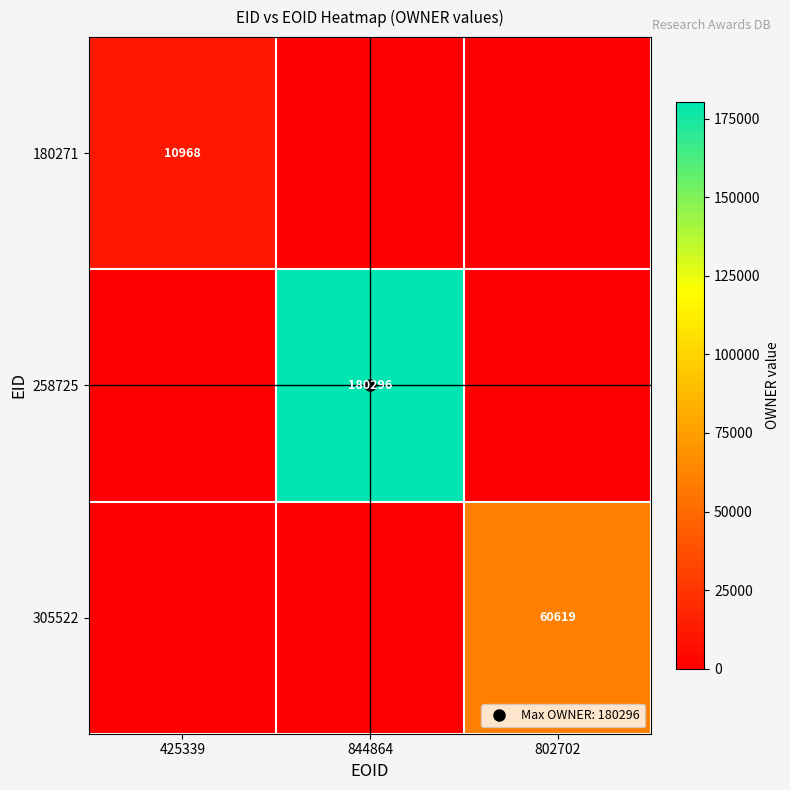

What is the highest value of the 180271 series?

10968